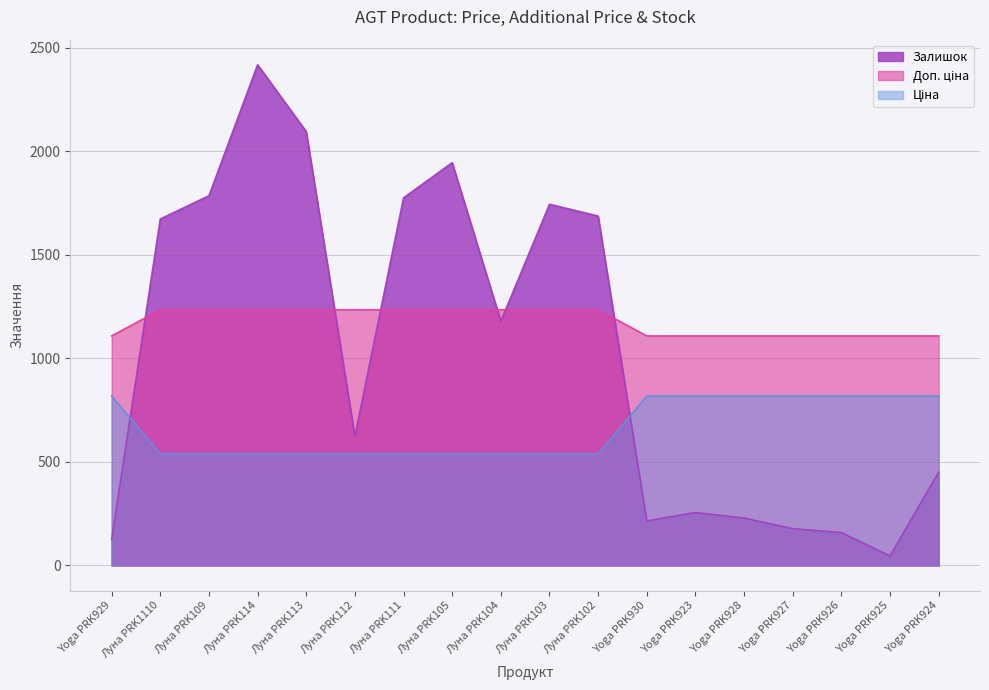

True or false: Доп. ціна and Ціна cross at least once.

False